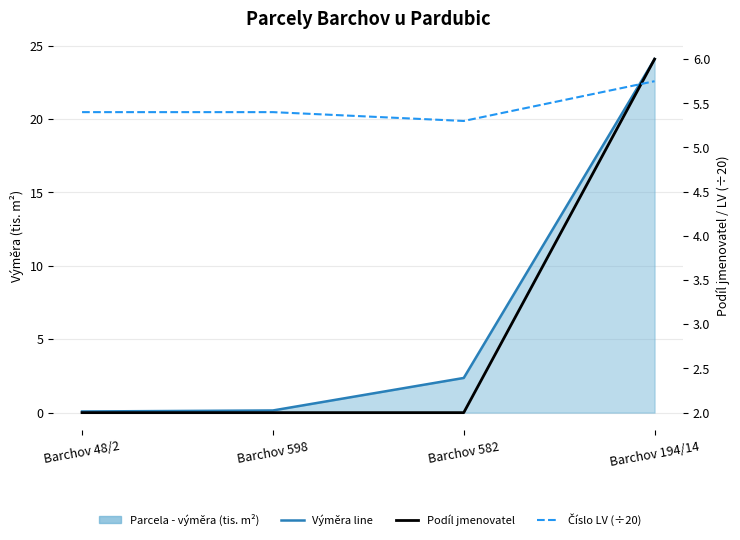

Rank the categories by Podíl jmenovatel value from lowest to highest.

Barchov 48/2, Barchov 598, Barchov 582, Barchov 194/14